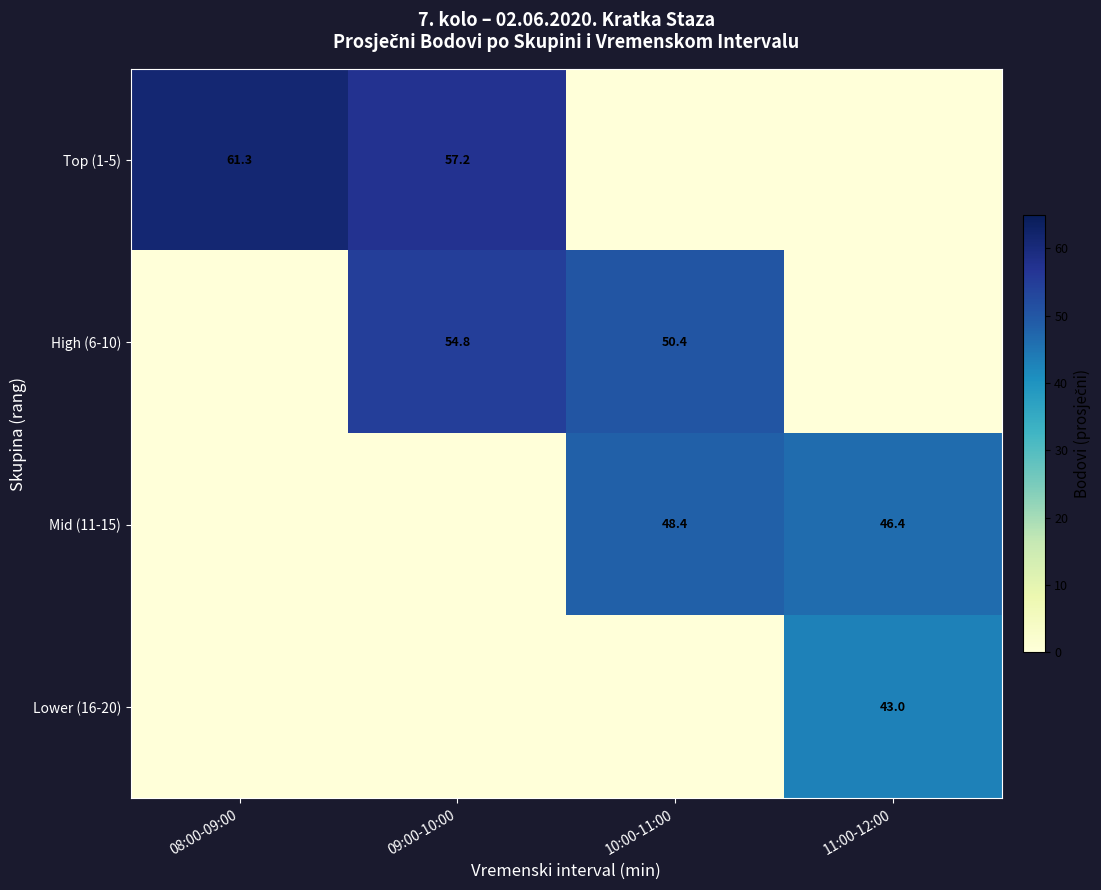

Is it true that Top (1-5) equals 61.3 at 08:00-09:00?

True